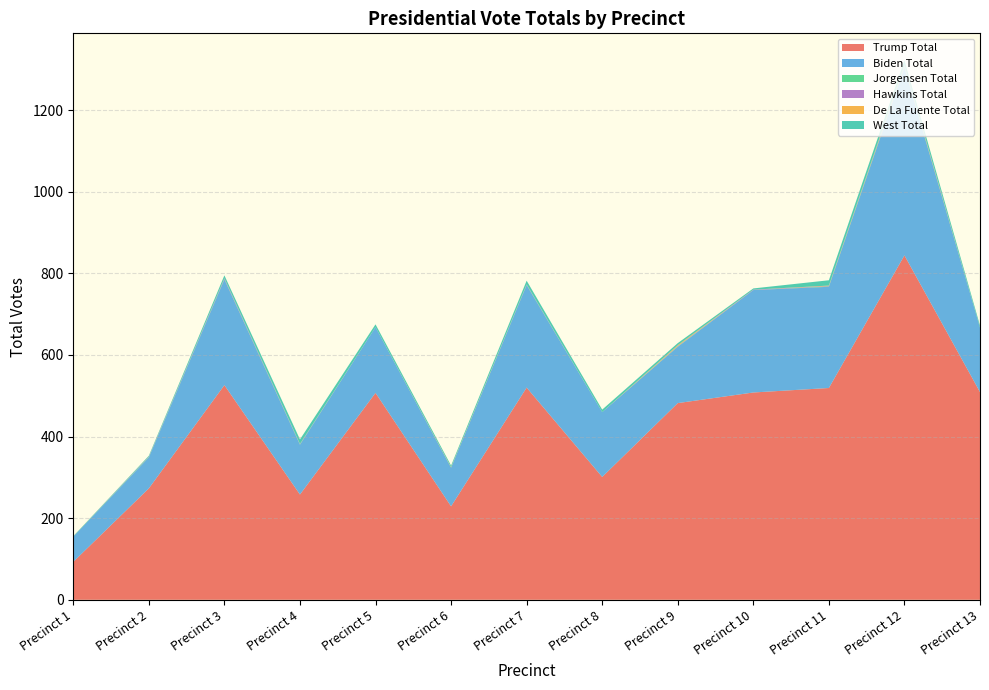

Reading left to right, list all the values displayed in this chart.

Trump Total: Precinct 1=93	Precinct 2=273	Precinct 3=526	Precinct 4=258	Precinct 5=507	Precinct 6=229	Precinct 7=520	Precinct 8=301	Precinct 9=482	Precinct 10=508	Precinct 11=519	Precinct 12=844	Precinct 13=509
Biden Total: Precinct 1=62	Precinct 2=76	Precinct 3=259	Precinct 4=122	Precinct 5=161	Precinct 6=95	Precinct 7=251	Precinct 8=159	Precinct 9=138	Precinct 10=251	Precinct 11=248	Precinct 12=460	Precinct 13=158
Jorgensen Total: Precinct 1=1	Precinct 2=1	Precinct 3=1	Precinct 4=1	Precinct 5=0	Precinct 6=0	Precinct 7=1	Precinct 8=0	Precinct 9=1	Precinct 10=0	Precinct 11=1	Precinct 12=2	Precinct 13=0
Hawkins Total: Precinct 1=0	Precinct 2=1	Precinct 3=2	Precinct 4=1	Precinct 5=0	Precinct 6=0	Precinct 7=1	Precinct 8=0	Precinct 9=1	Precinct 10=1	Precinct 11=1	Precinct 12=2	Precinct 13=0
De La Fuente Total: Precinct 1=0	Precinct 2=0	Precinct 3=0	Precinct 4=0	Precinct 5=0	Precinct 6=1	Precinct 7=0	Precinct 8=0	Precinct 9=2	Precinct 10=0	Precinct 11=1	Precinct 12=2	Precinct 13=0
West Total: Precinct 1=0	Precinct 2=2	Precinct 3=7	Precinct 4=11	Precinct 5=7	Precinct 6=4	Precinct 7=9	Precinct 8=6	Precinct 9=5	Precinct 10=3	Precinct 11=13	Precinct 12=12	Precinct 13=5